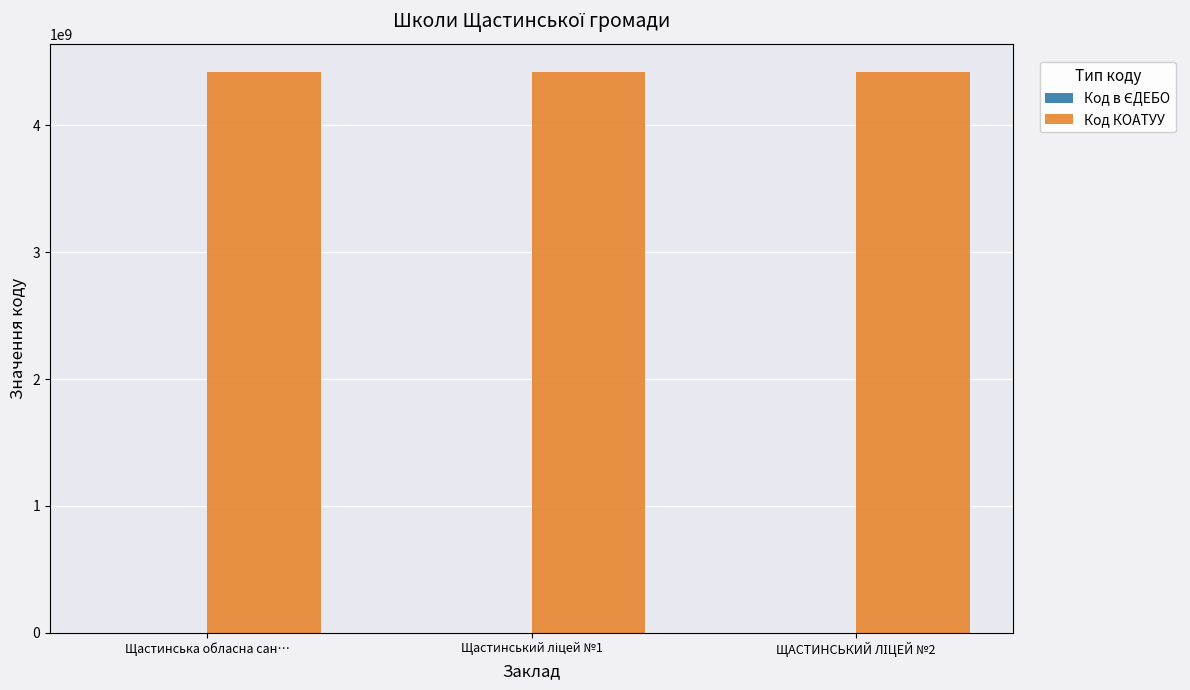

Which series has the largest total across all categories?

Код КОАТУУ